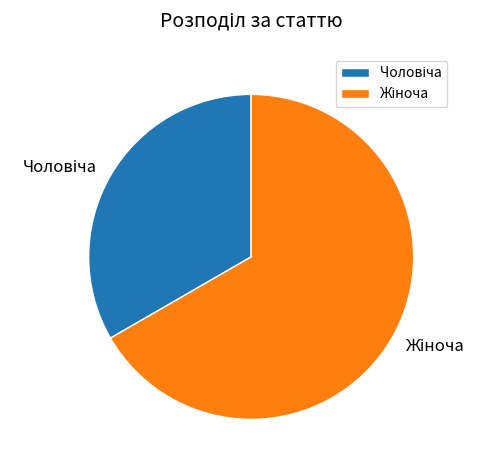

How many slices are in this pie chart?

2